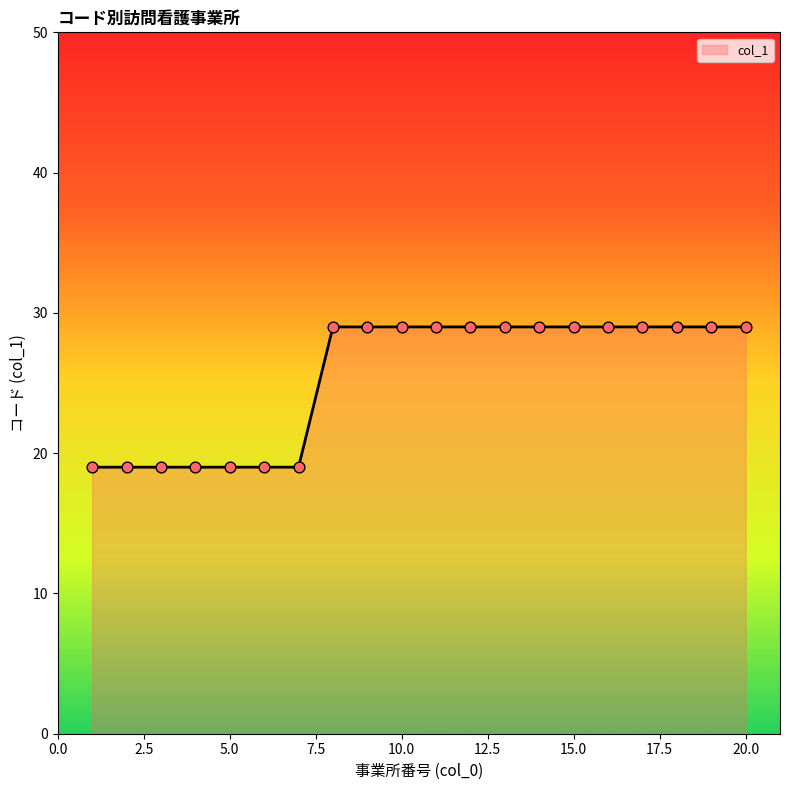

What is the difference between the maximum and minimum values?

10